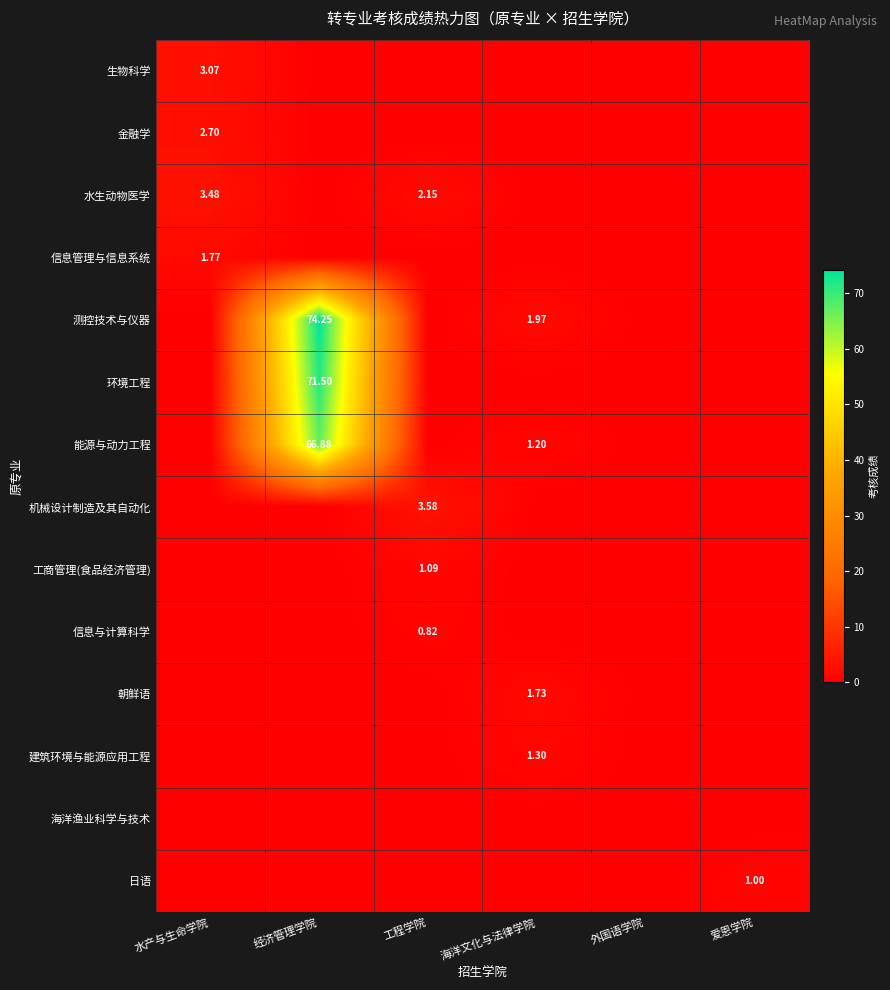

Rank the series by their maximum value, from highest to lowest.

测控技术与仪器, 环境工程, 能源与动力工程, 机械设计制造及其自动化, 水生动物医学, 生物科学, 金融学, 信息管理与信息系统, 朝鲜语, 建筑环境与能源应用工程, 工商管理(食品经济管理), 日语, 信息与计算科学, 海洋渔业科学与技术